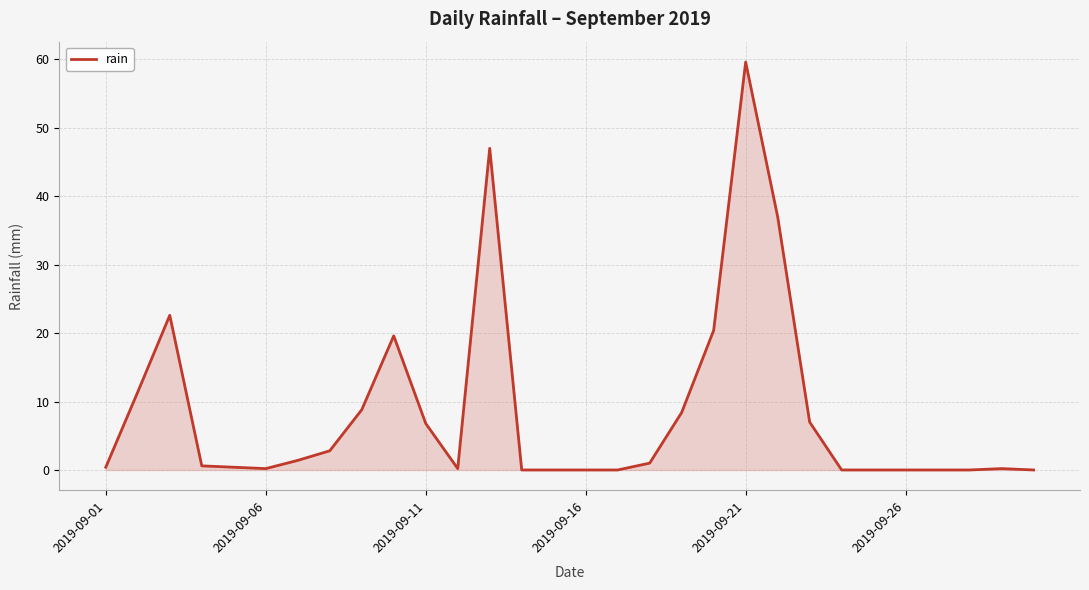

What is the difference between the maximum and minimum values?

59.6